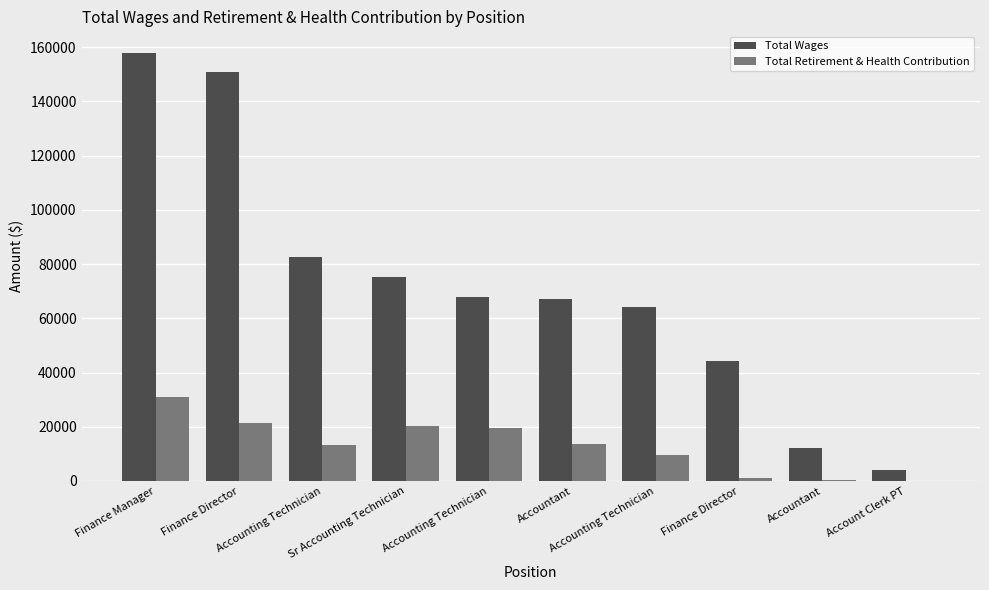

What is the difference between the second highest and second lowest values in the Total Wages series?

138525